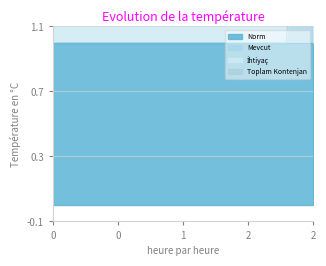

How many data points does each series have?

20